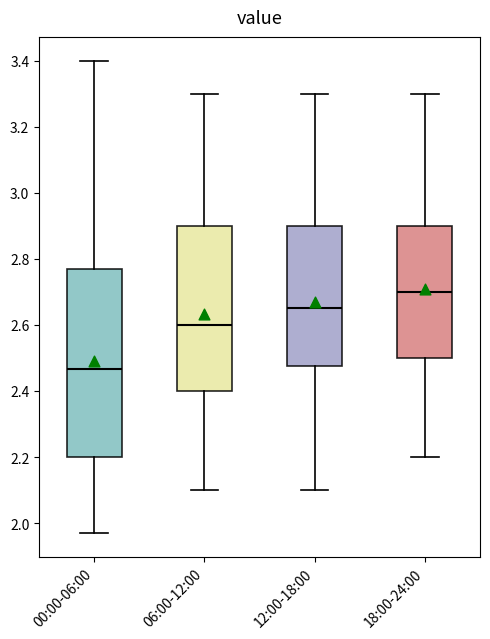

Comparing the boxes themselves (not the whiskers), which one is the tallest?

00:00-06:00